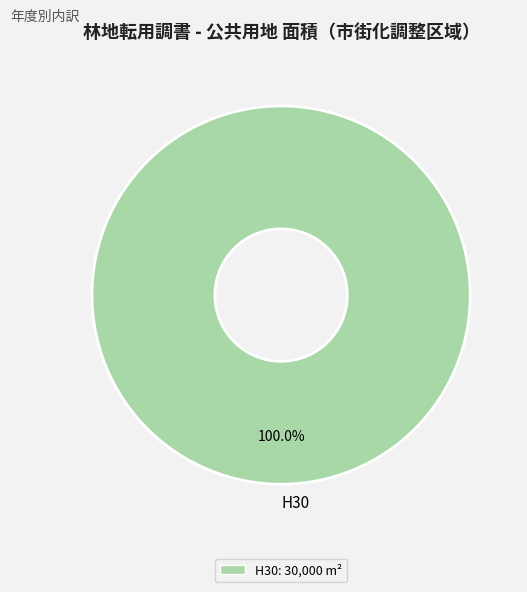

To the nearest percent, what portion does H30 represent?

100%